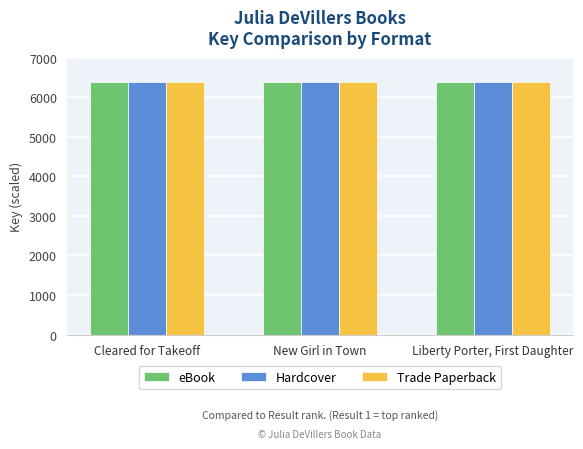

Does the chart contain any negative values?

No